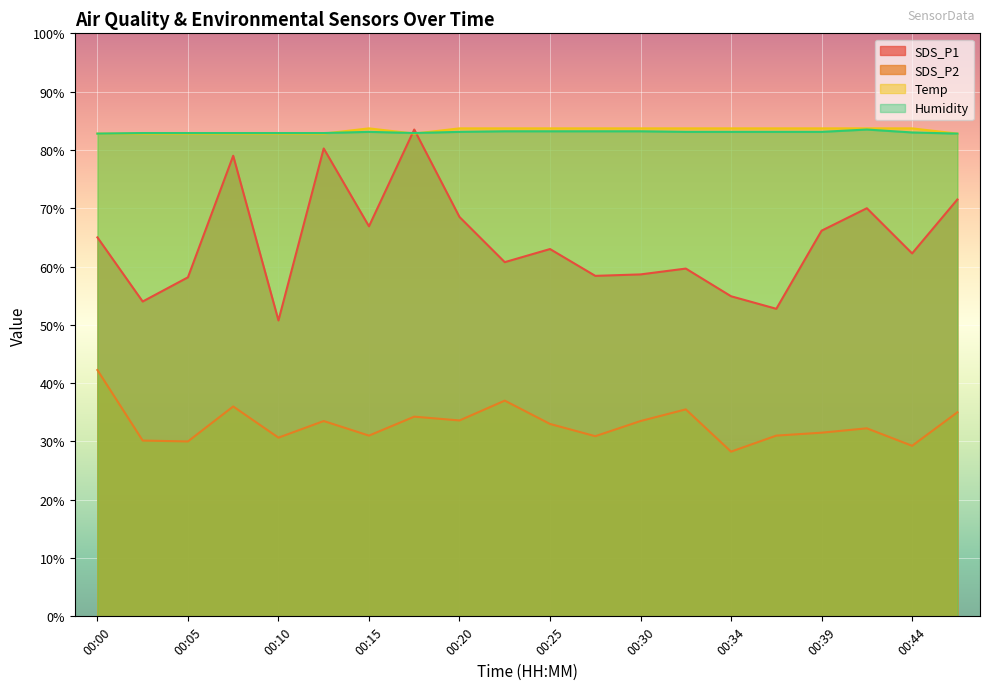

How many lines are shown in the chart?

4